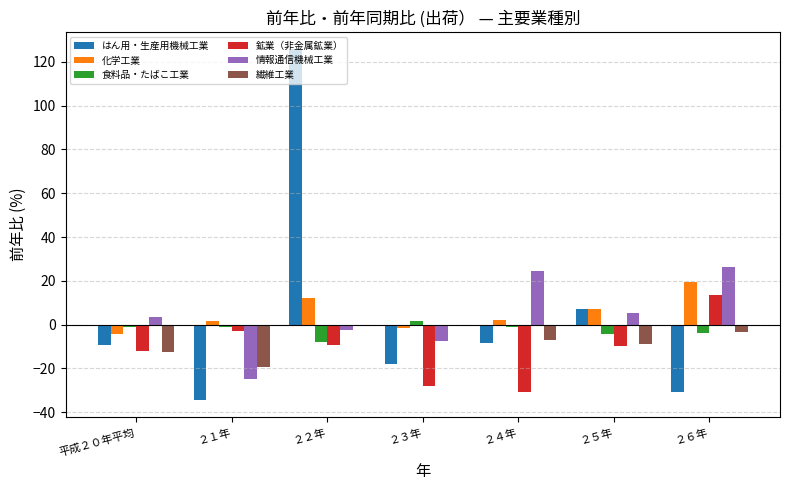

At which category does the chart reach its peak across all series?

２２年